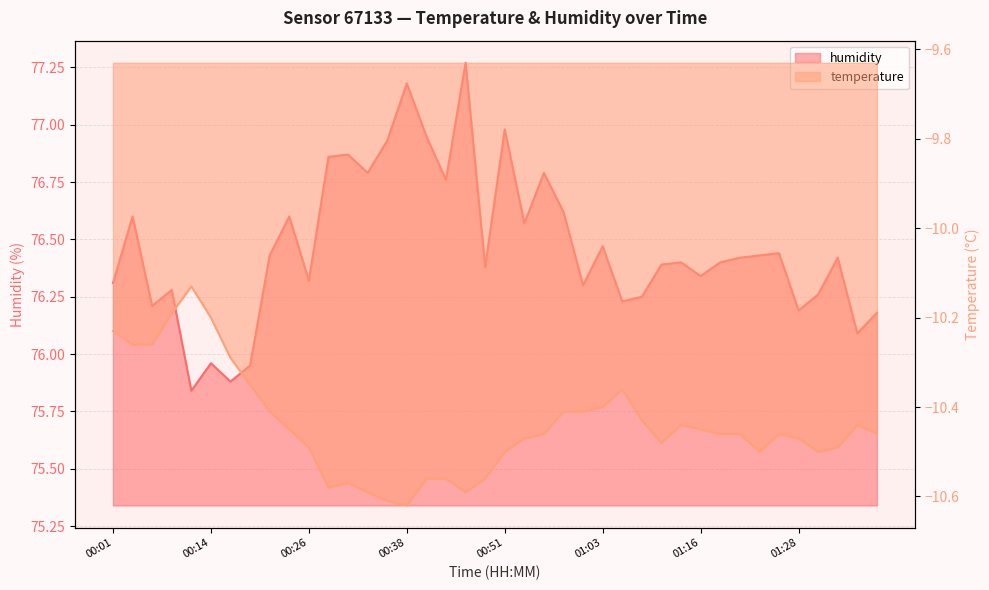

List the series in order of their overall mean, highest first.

humidity, temperature